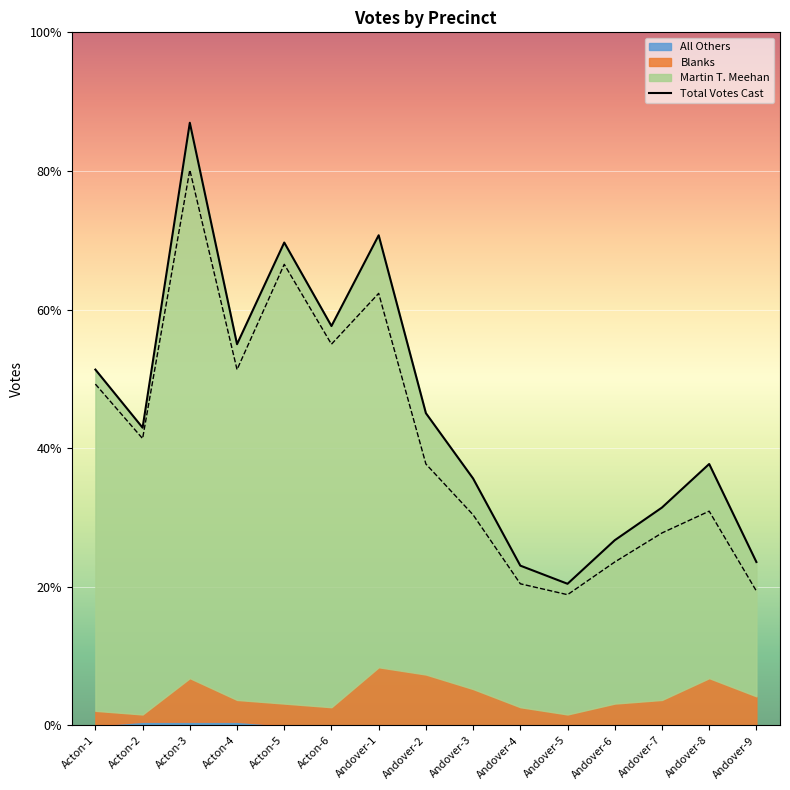

At which category does the data reach its first local valley?

Acton-2